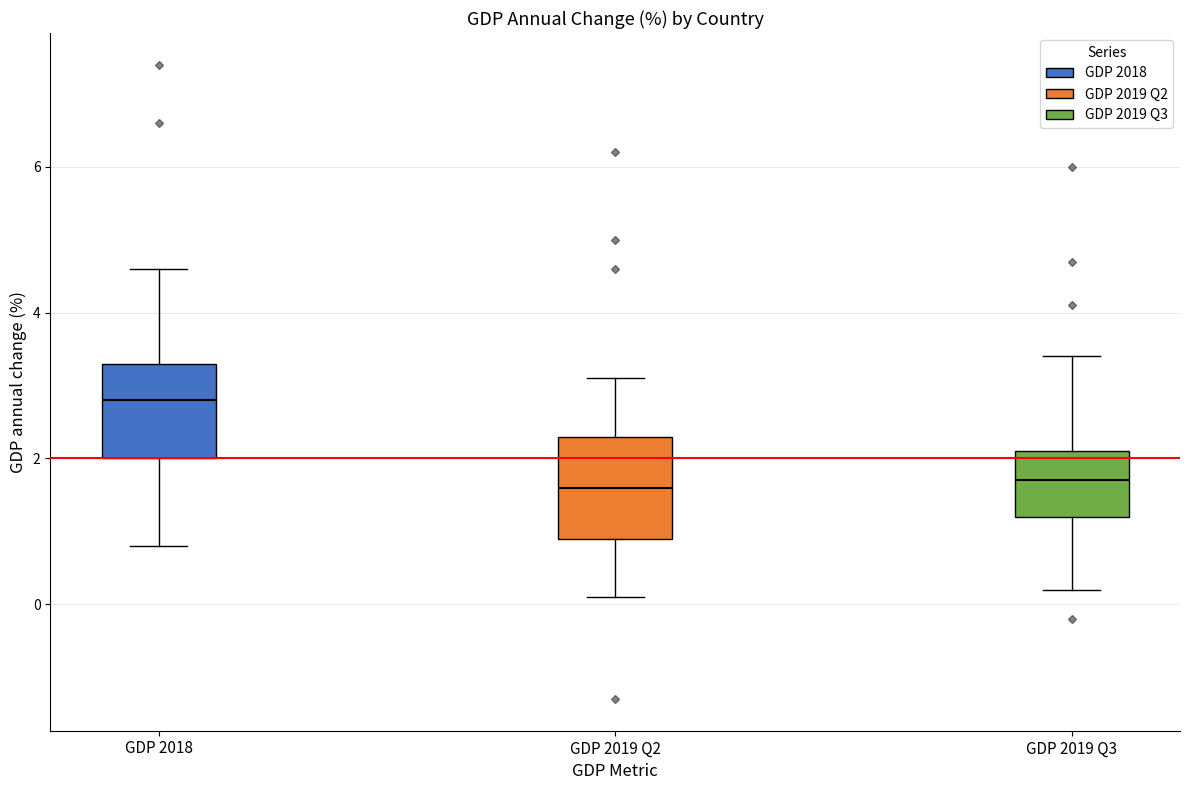

Reading left to right, transcribe this box plot: for each box, give where its median line is, the range the box spans, and where its two whiskers end, as read against the y-axis. The values are not printed on the chart, so give them approximately, as read against the axis.

GDP 2018: median 2.8, box 2.0 to 3.4, whiskers 0.8 to 4.6
GDP 2019 Q2: median 1.6, box 1.0 to 2.4, whiskers 0.2 to 3.2
GDP 2019 Q3: median 1.8, box 1.2 to 2.2, whiskers 0.2 to 3.4